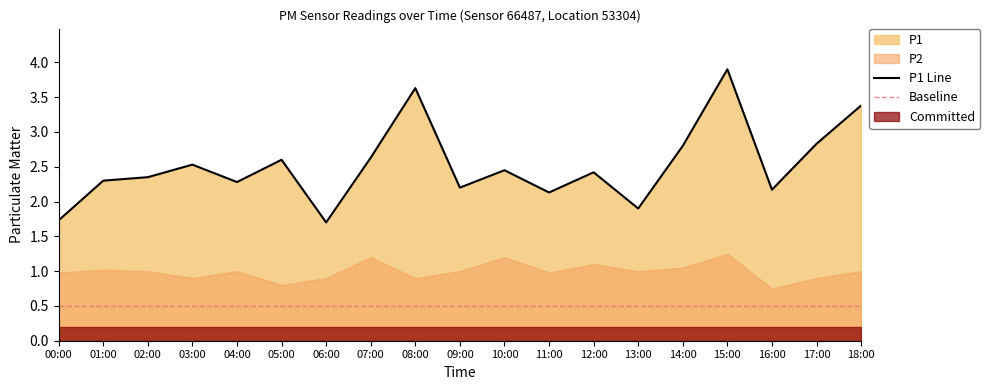

What is the change in value from 00:00 to 03:00?

+0.8